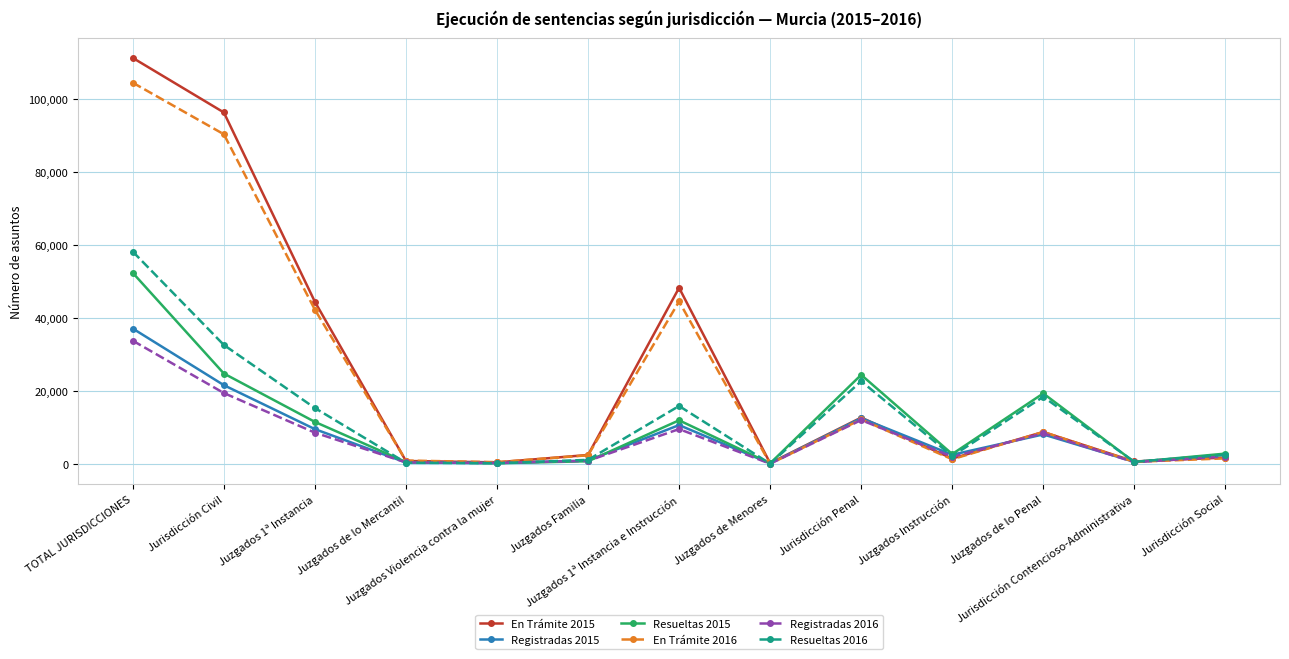

Which series has the largest range (max minus min)?

En Trámite 2015